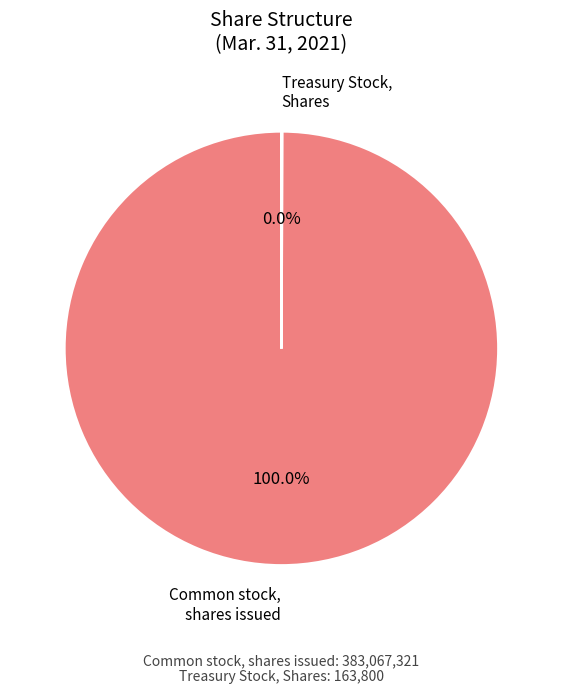

Which slice is the largest?

Common stock, shares issued